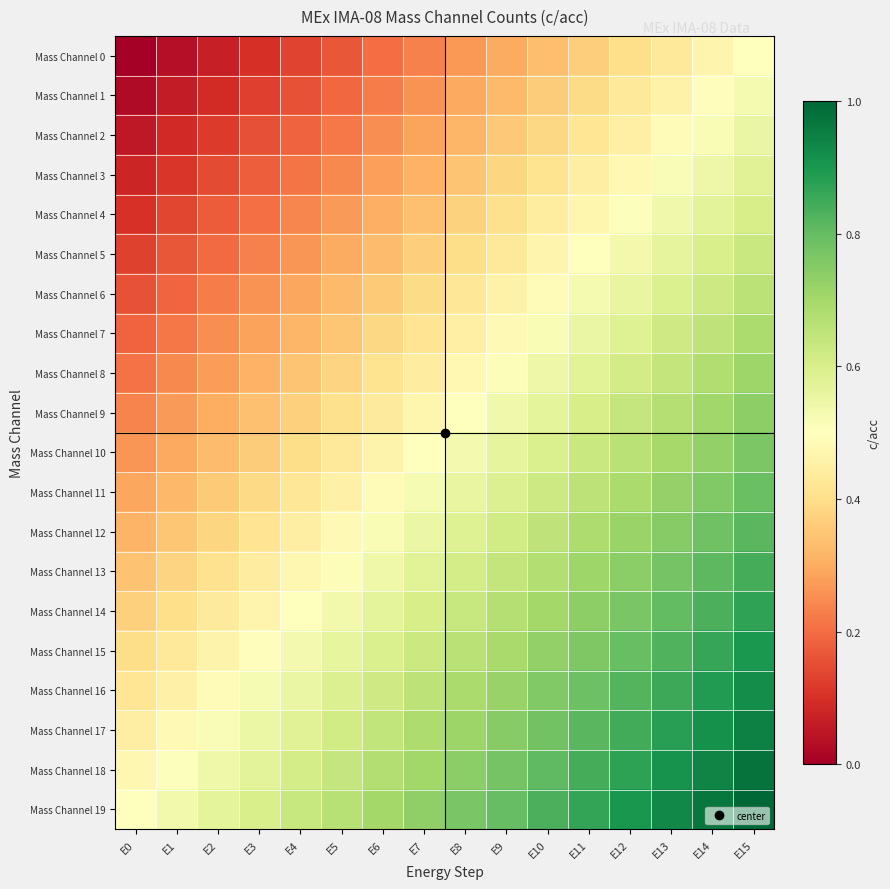

What is the difference between the highest and lowest values at E1?

0.5